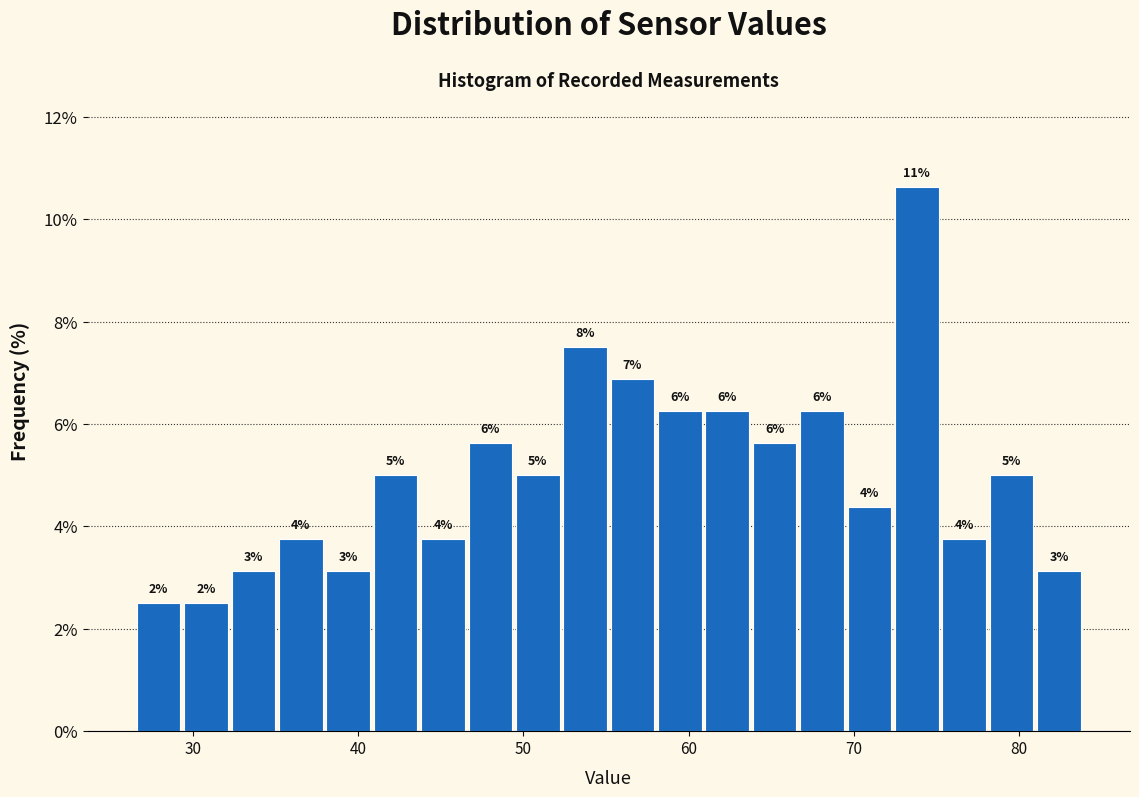

Around what value on the x-axis is the tallest bar? Give the approximate position of its centre, as read against the axis.

74